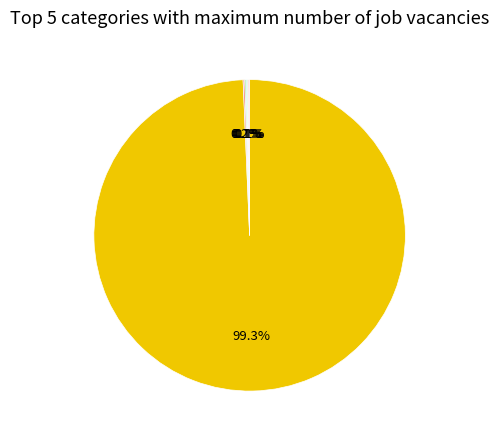

Is there a majority slice in this chart?

Yes